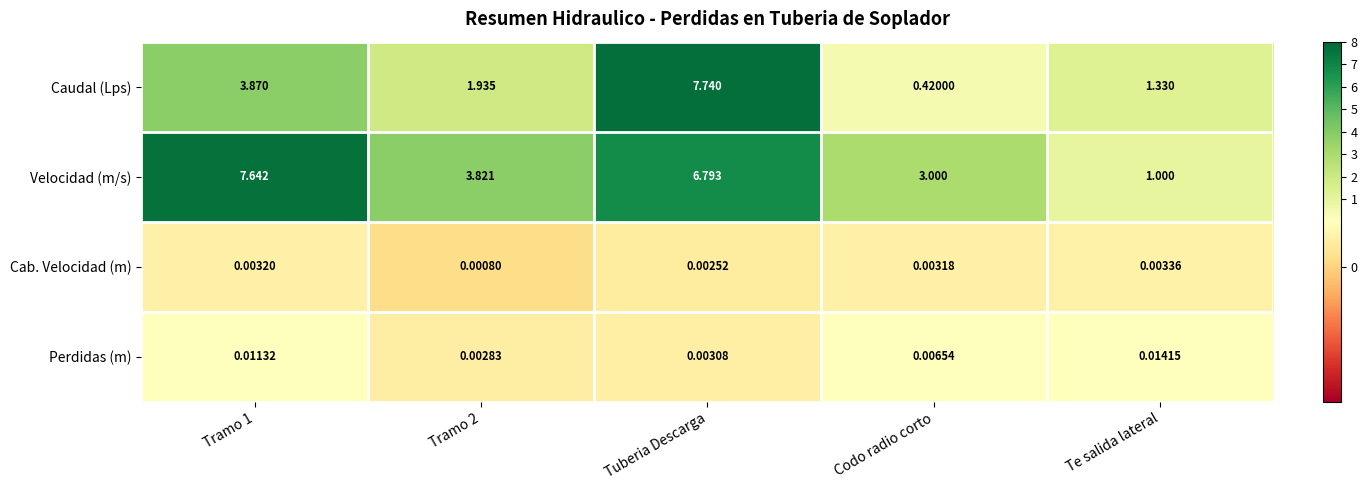

Which series has the largest range (max minus min)?

Caudal (Lps)